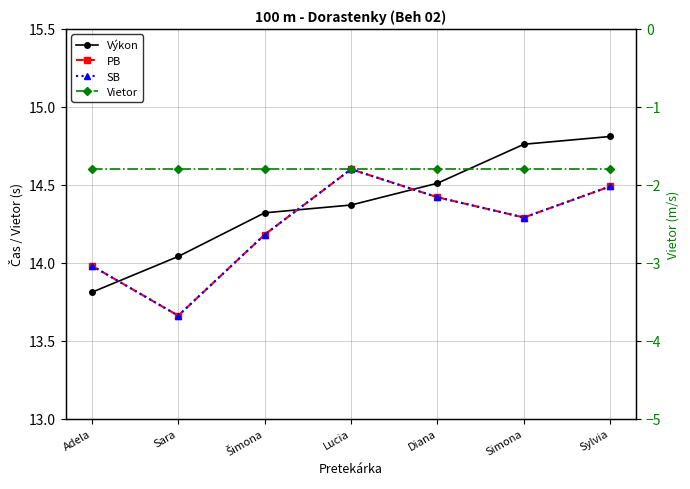

Reading left to right, extract all data points from this chart.

Výkon: Adela=13.8	Sara=14.0	Šimona=14.3	Lucia=14.4	Diana=14.5	Simona=14.8	Sylvia=14.8
PB: Adela=14.0	Sara=13.7	Šimona=14.2	Lucia=14.6	Diana=14.4	Simona=14.3	Sylvia=14.5
SB: Adela=14.0	Sara=13.7	Šimona=14.2	Lucia=14.6	Diana=14.4	Simona=14.3	Sylvia=14.5
Vietor: Adela=-1.8	Sara=-1.8	Šimona=-1.8	Lucia=-1.8	Diana=-1.8	Simona=-1.8	Sylvia=-1.8